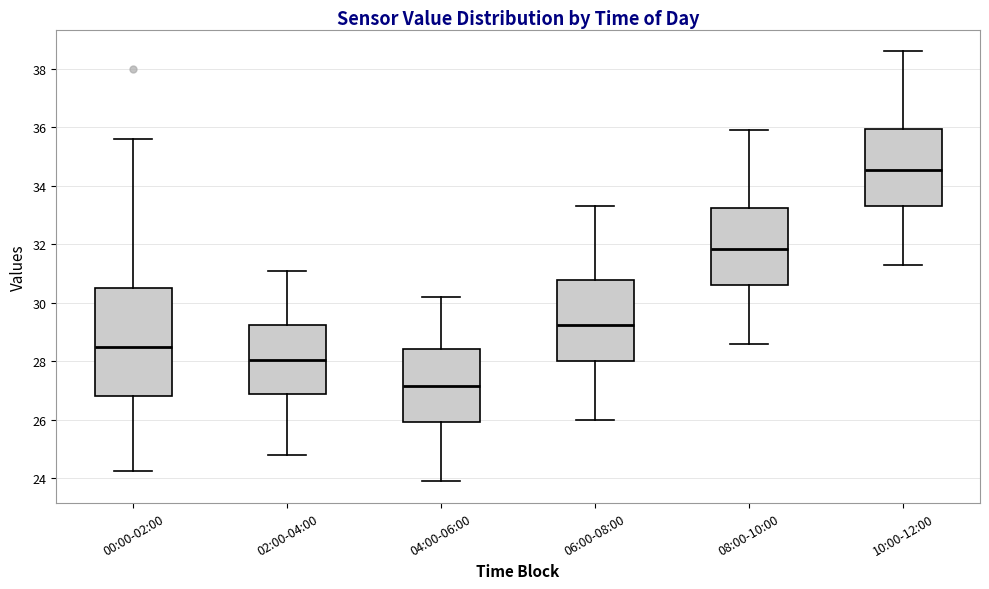

Reading left to right, transcribe this box plot: for each box, give where its median line is, the range the box spans, and where its two whiskers end, as read against the y-axis. The values are not printed on the chart, so give them approximately, as read against the axis.

00:00-02:00: median 28.4, box 26.8 to 30.4, whiskers 24.2 to 35.6
02:00-04:00: median 28.0, box 26.8 to 29.2, whiskers 24.8 to 31.2
04:00-06:00: median 27.2, box 26.0 to 28.4, whiskers 24.0 to 30.2
06:00-08:00: median 29.2, box 28.0 to 30.8, whiskers 26.0 to 33.4
08:00-10:00: median 31.8, box 30.6 to 33.2, whiskers 28.6 to 36.0
10:00-12:00: median 34.6, box 33.4 to 36.0, whiskers 31.4 to 38.6